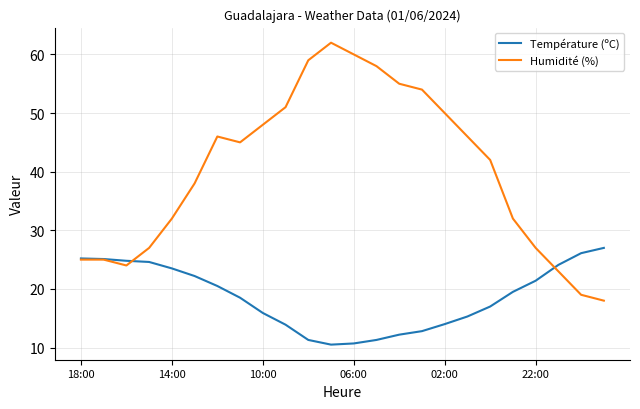

Does the chart have visible grid lines?

Yes